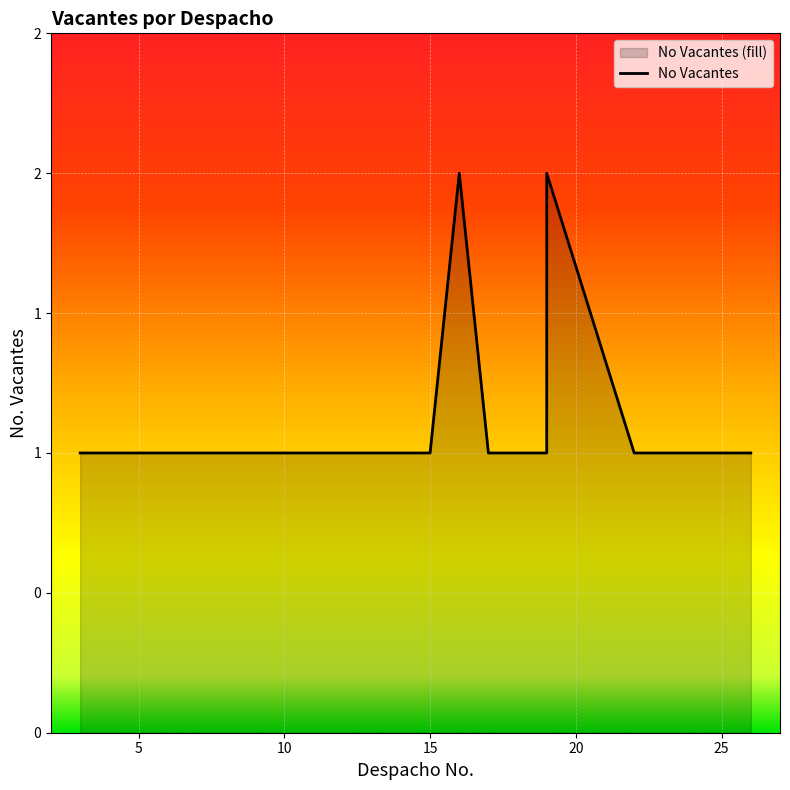

What is the ratio of the value at 3 to the value at 12?

1.0